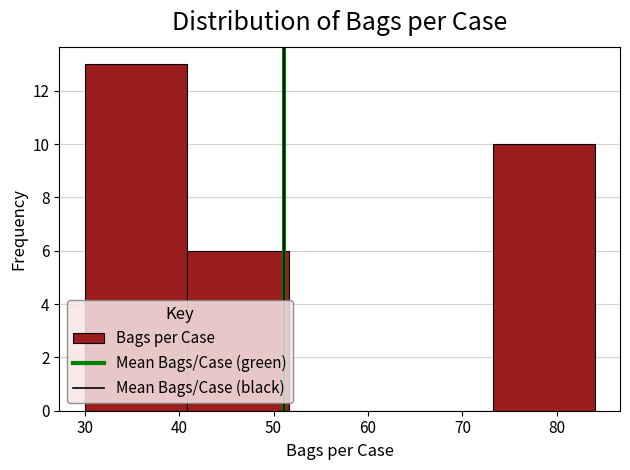

Reading left to right, transcribe this chart: for each bar, give the range it covers on the x-axis and its height. Neither the bar edges nor the heights are printed on the chart, so give them approximately, as read against the axes.

30.0 to 40.8: 13
40.8 to 51.6: 6
51.6 to 62.4: 0
62.4 to 73.2: 0
73.2 to 84.0: 10